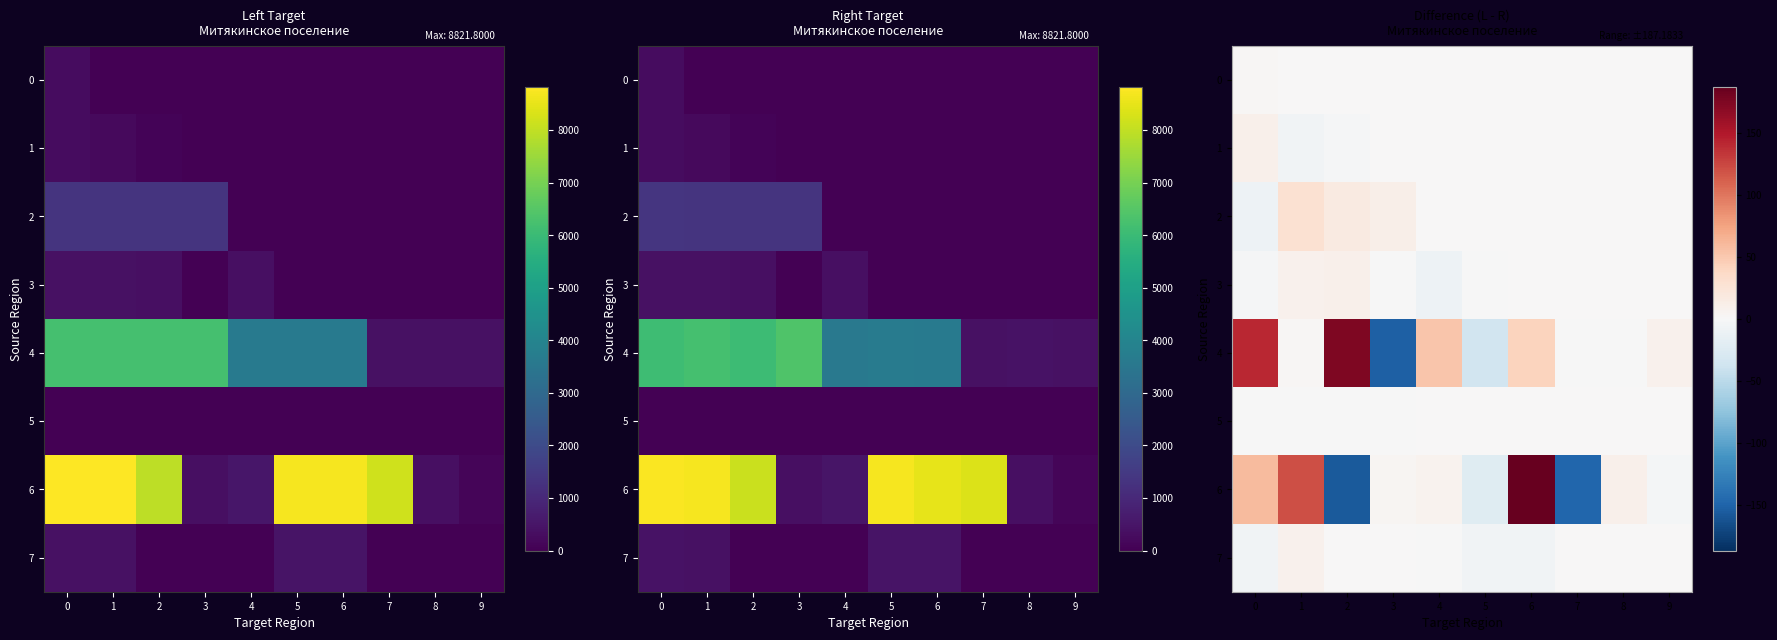

At which category is the sum across all series the highest?

6